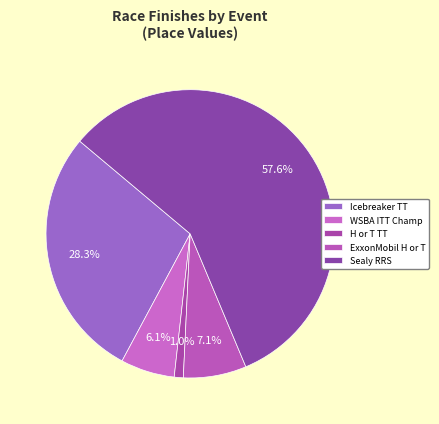

How many segments does this pie chart have?

5